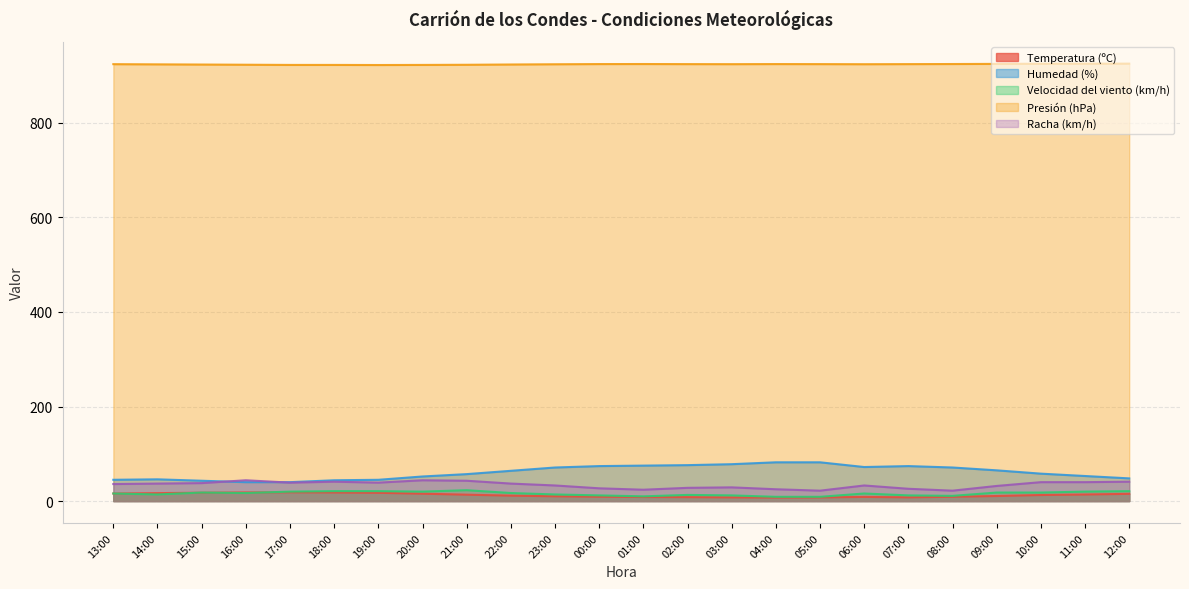

What is the greatest value displayed?

925.2